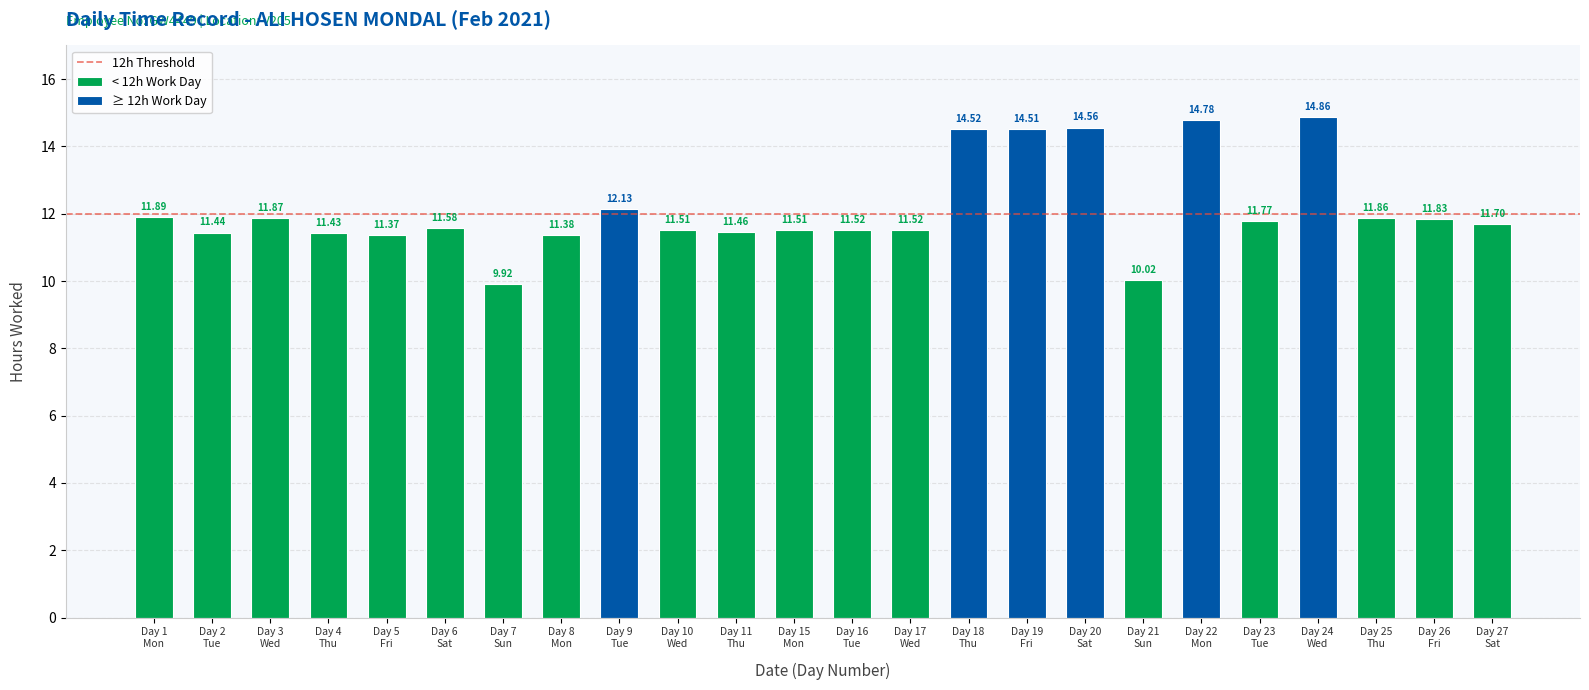

Reading left to right, extract all data points from this chart.

11.9	11.4	11.9	11.4	11.4	11.6	9.9	11.4	12.1	11.5	11.5	11.5	11.5	11.5	14.5	14.5	14.6	10.0	14.8	11.8	14.9	11.9	11.8	11.7